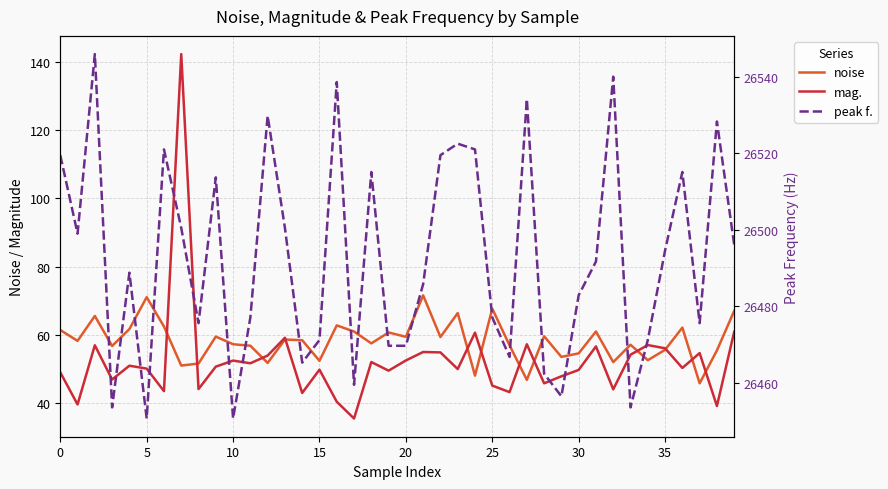

List the series in order of their peak value, lowest first.

noise, mag., peak f.